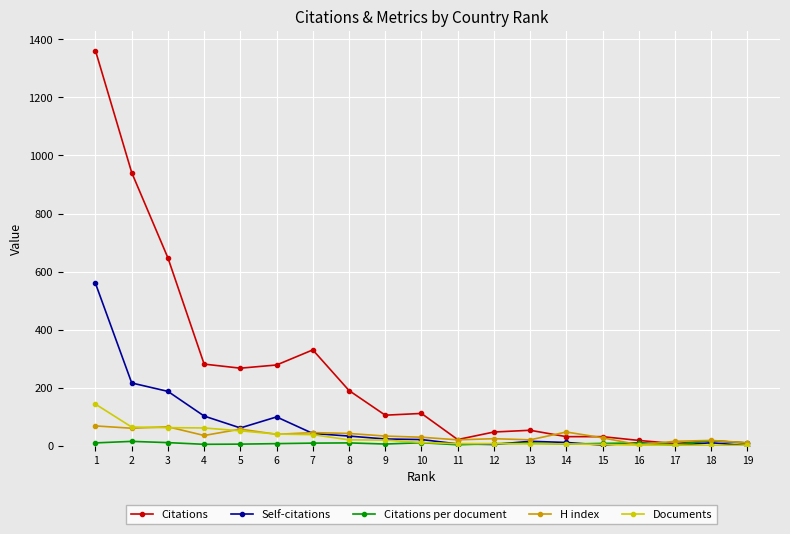

What is the maximum value for H index?

68.0